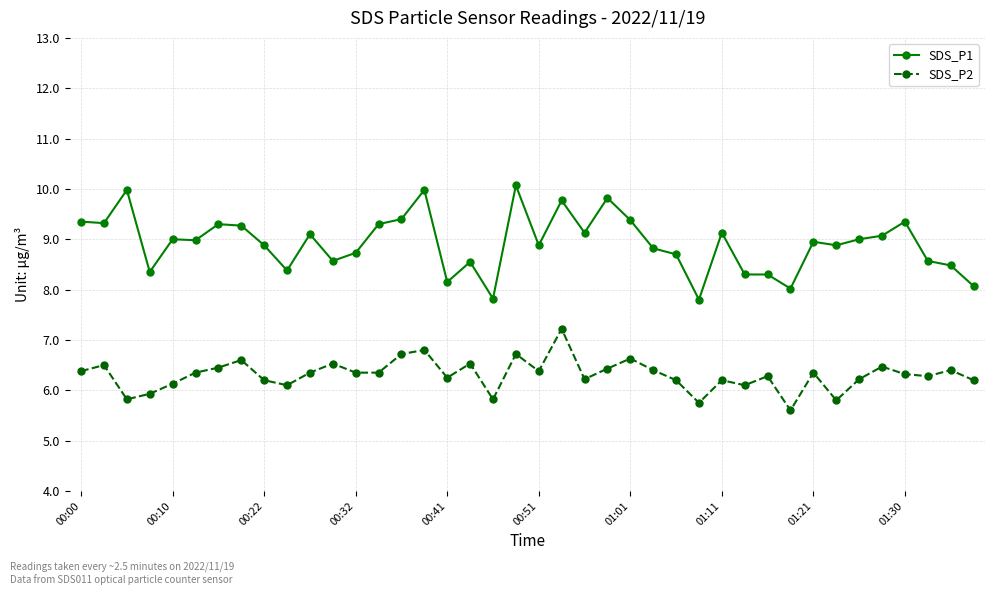

What is the average value of the SDS_P2 series?

6.3